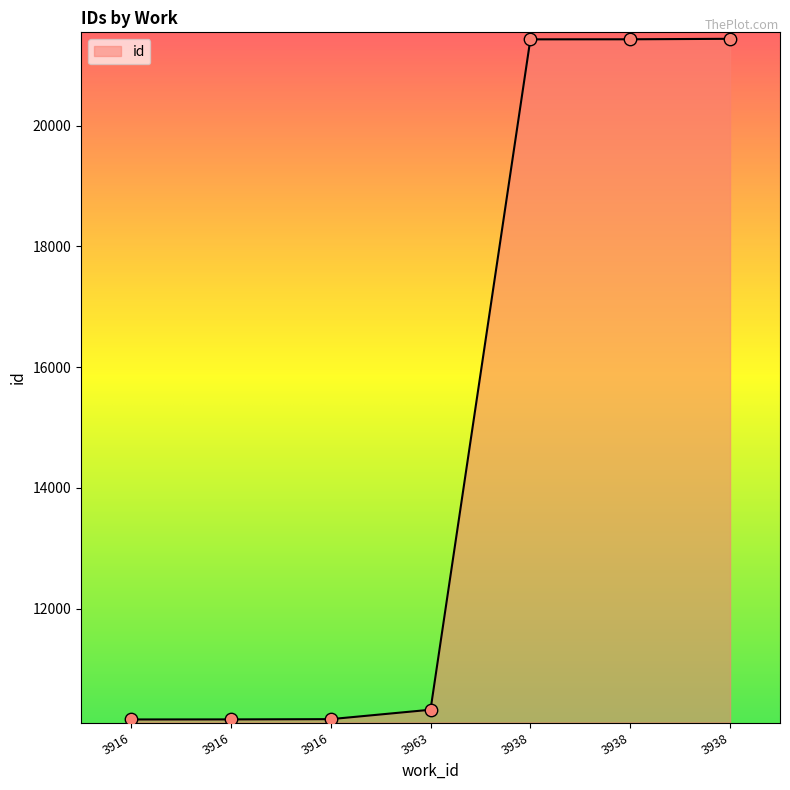

What is the ratio of the value at 3963 to the value at 3916?

1.0